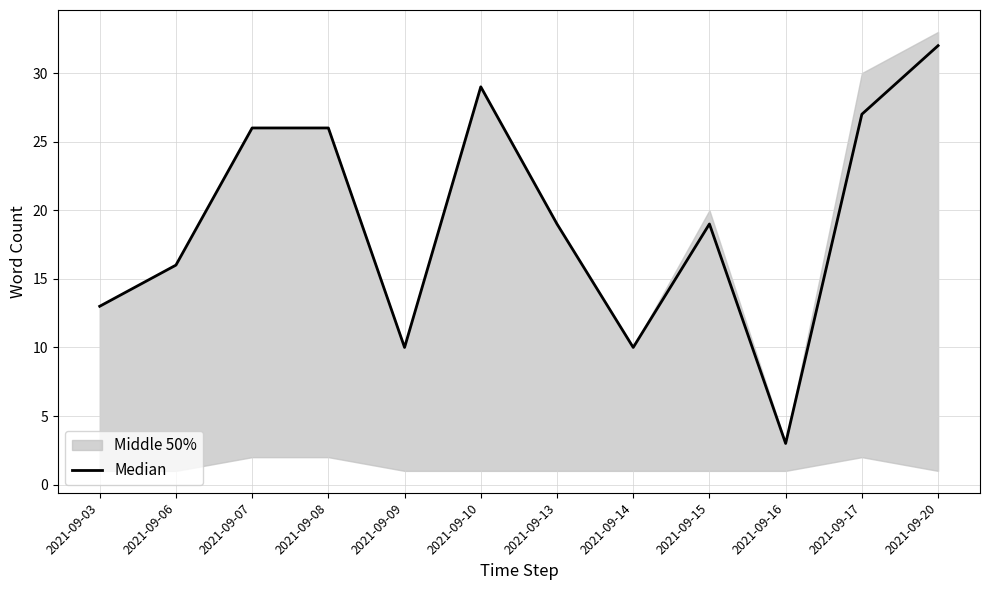

Between 2021-09-07 and 2021-09-08, which is larger?

2021-09-07